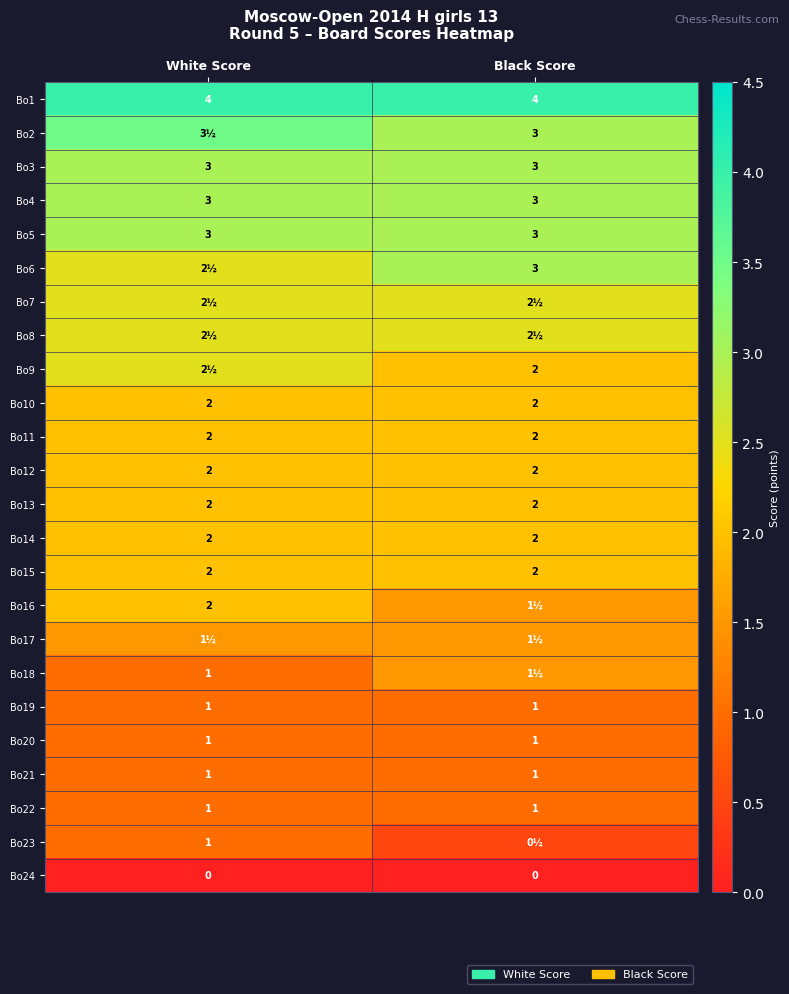

True or false: Bo5 has a value of 3.0 at Black Score.

True